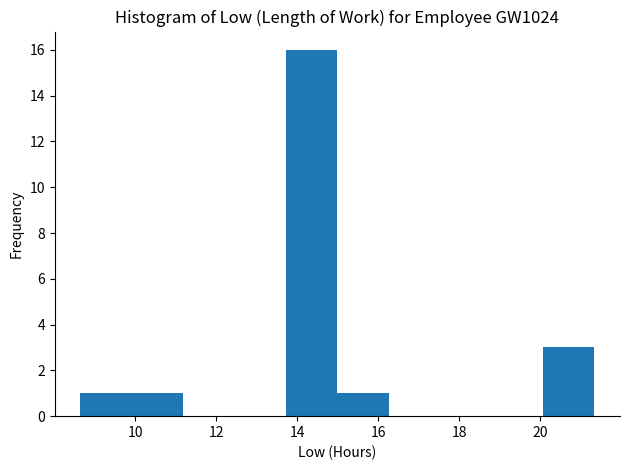

Reading left to right, list every bar in this chart as the range it spans on the x-axis followed by its height. Neither the bar edges nor the heights are printed on the chart, so give them approximately, as read against the axes.

8.6 to 10.0: 1
10.0 to 11.2: 1
11.2 to 12.4: 0
12.4 to 13.8: 0
13.8 to 15.0: 16
15.0 to 16.2: 1
16.2 to 17.6: 0
17.6 to 18.8: 0
18.8 to 20.0: 0
20.0 to 21.4: 3